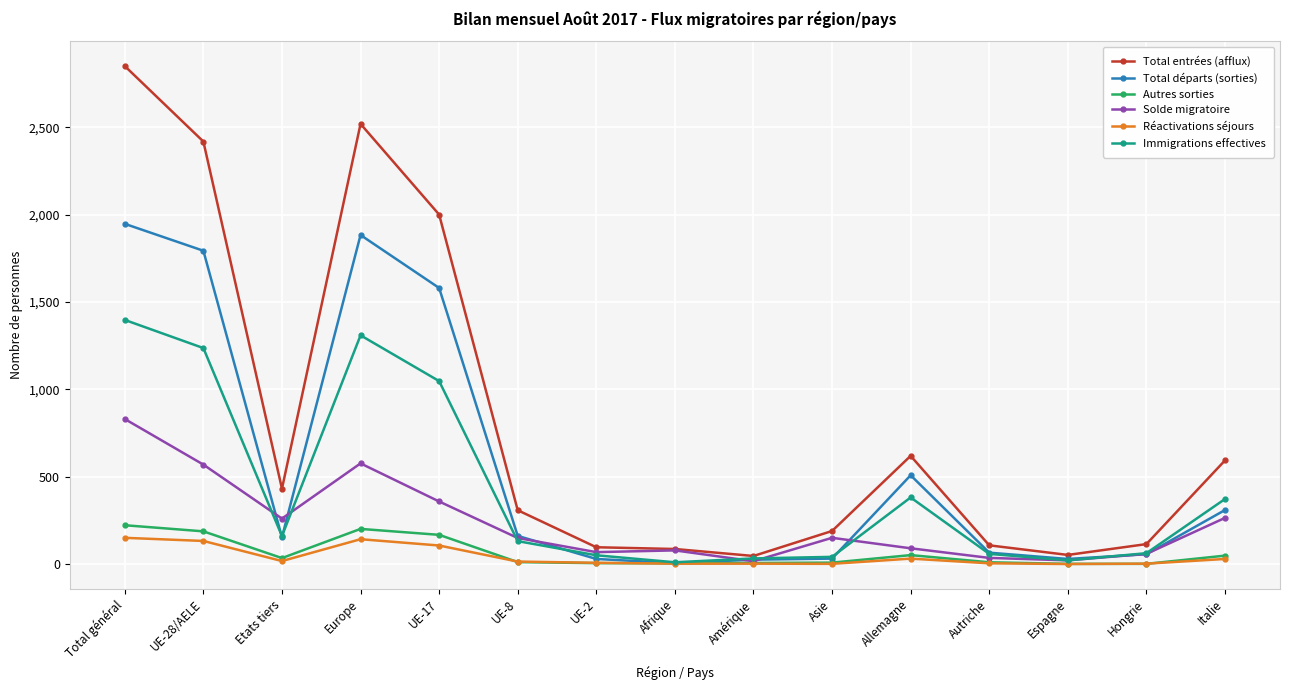

What is the maximum value shown in the chart?

2851